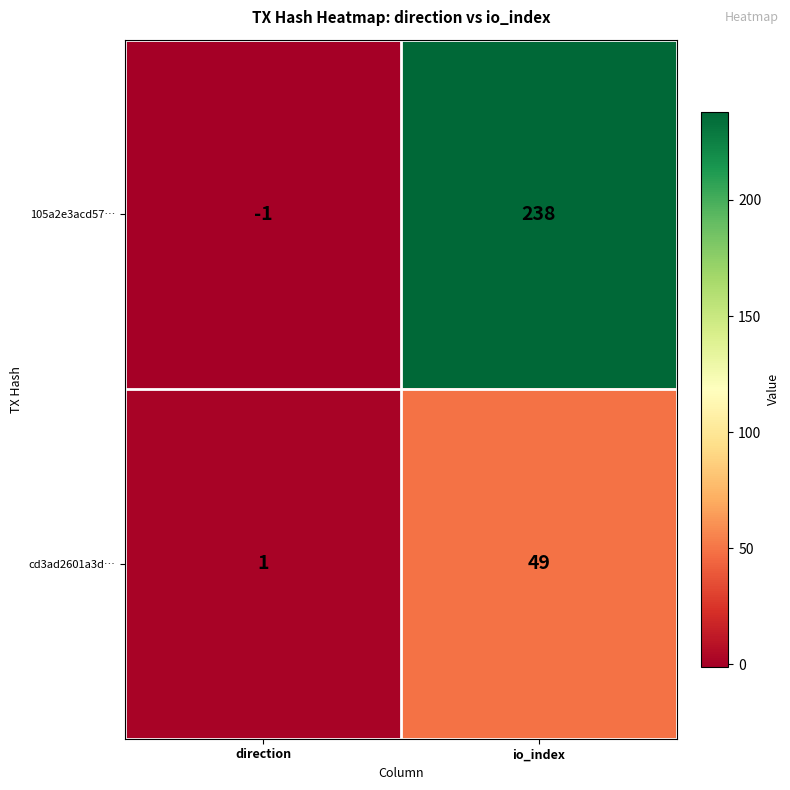

Which category has the lowest value in the cd3ad2601a3d… series?

direction